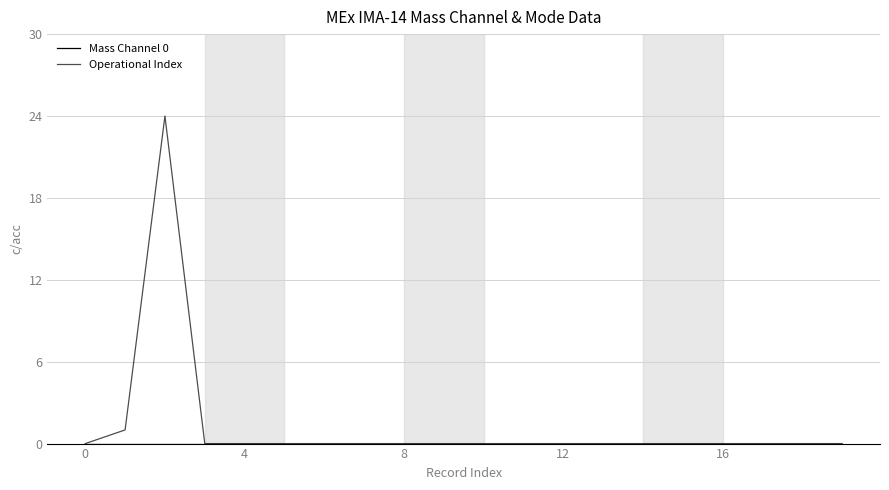

Does the chart have visible grid lines?

Yes